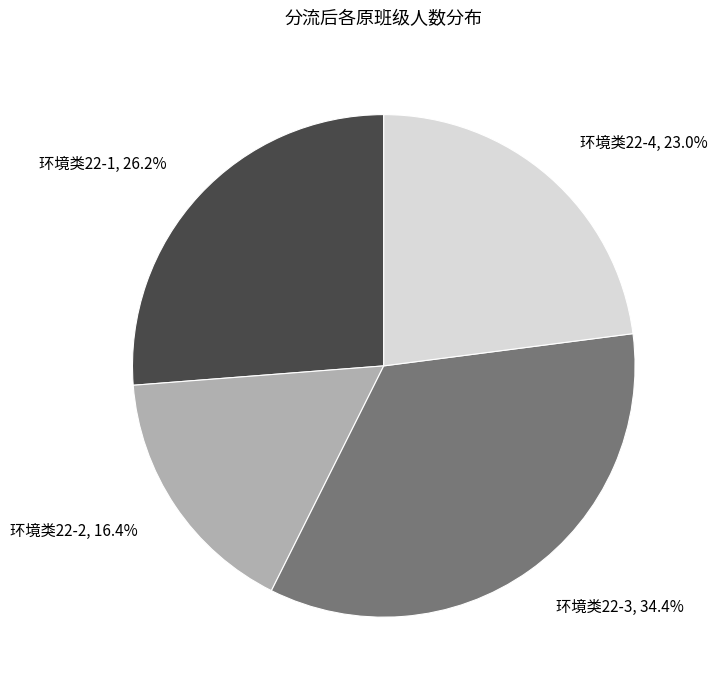

Is there a majority slice in this chart?

No